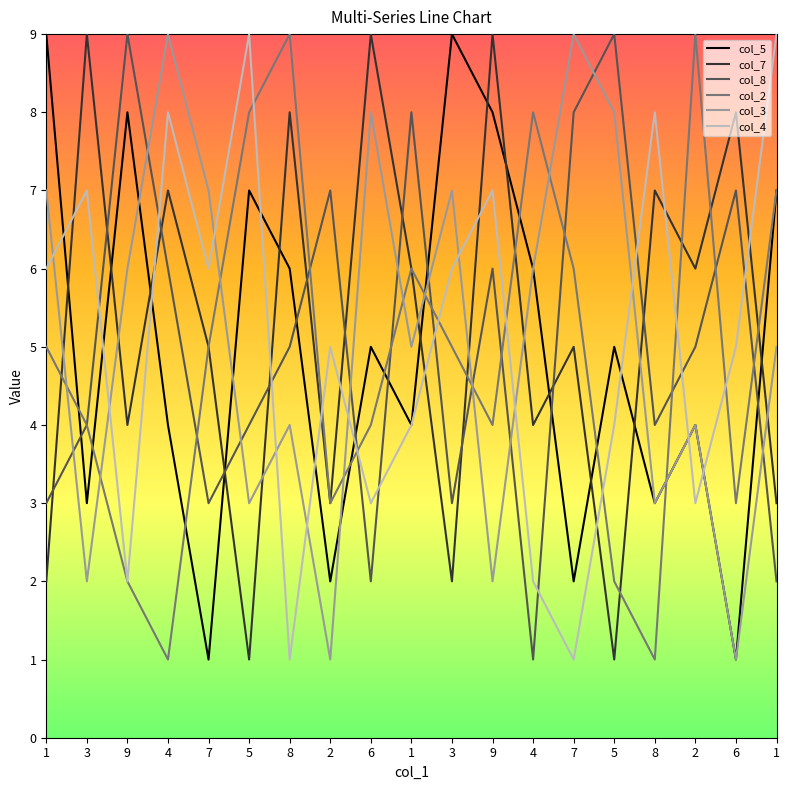

Does the chart have visible grid lines?

No